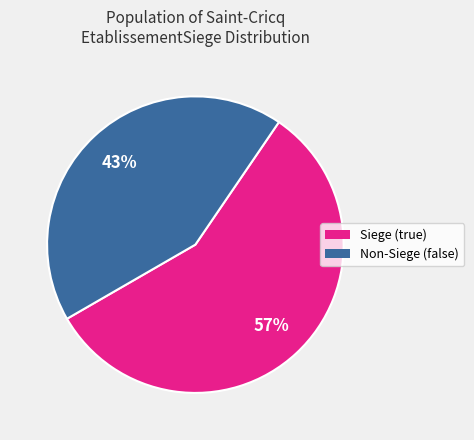

To the nearest percent, what is the difference between the largest and smallest slice percentages?

14%